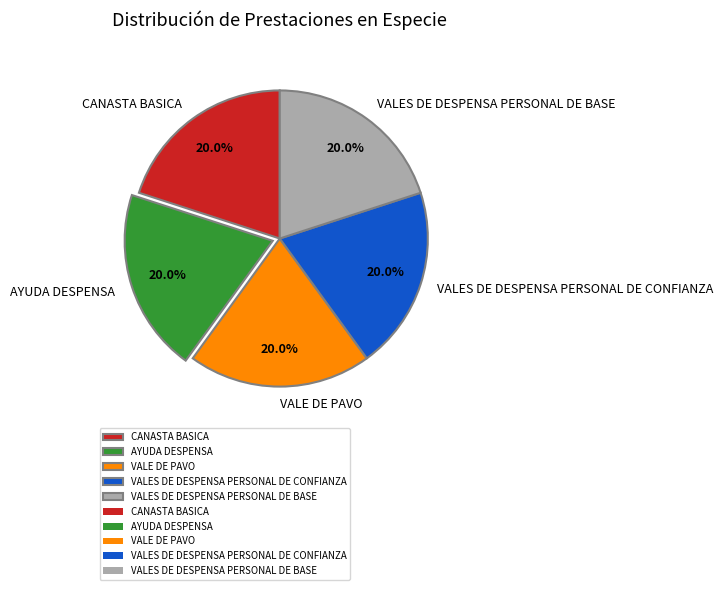

Does any single category account for the majority?

No